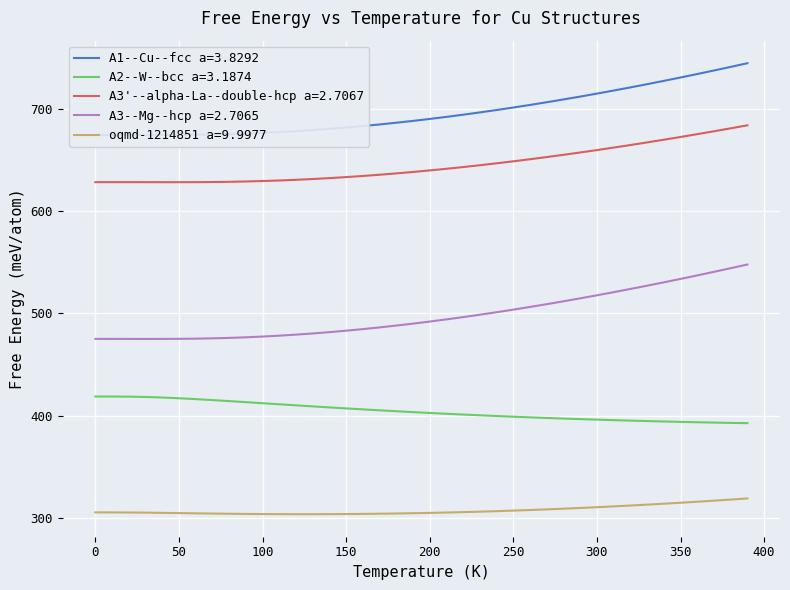

Rank the series at 290.0 from lowest to highest value.

oqmd-1214851 a=9.9977, A2--W--bcc a=3.1874, A3--Mg--hcp a=2.7065, A3'--alpha-La--double-hcp a=2.7067, A1--Cu--fcc a=3.8292